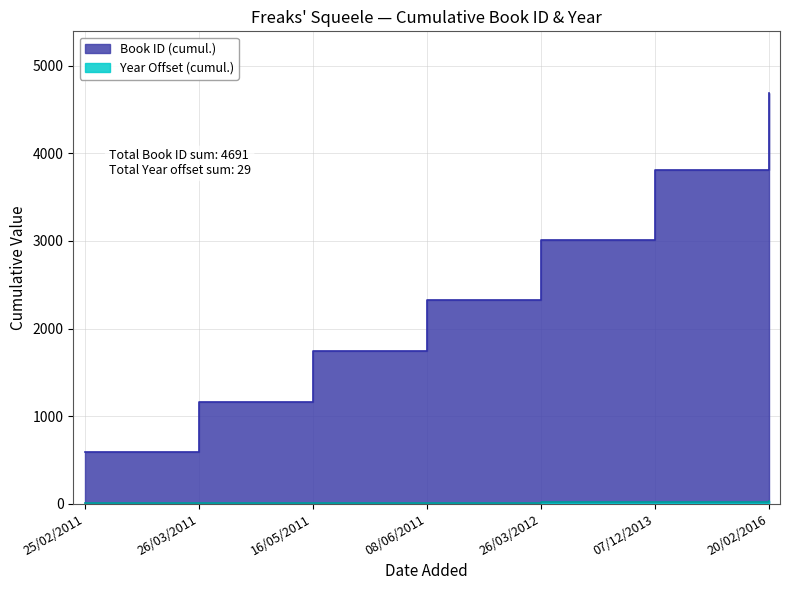

True or false: Book ID and Year intersect in this chart.

False